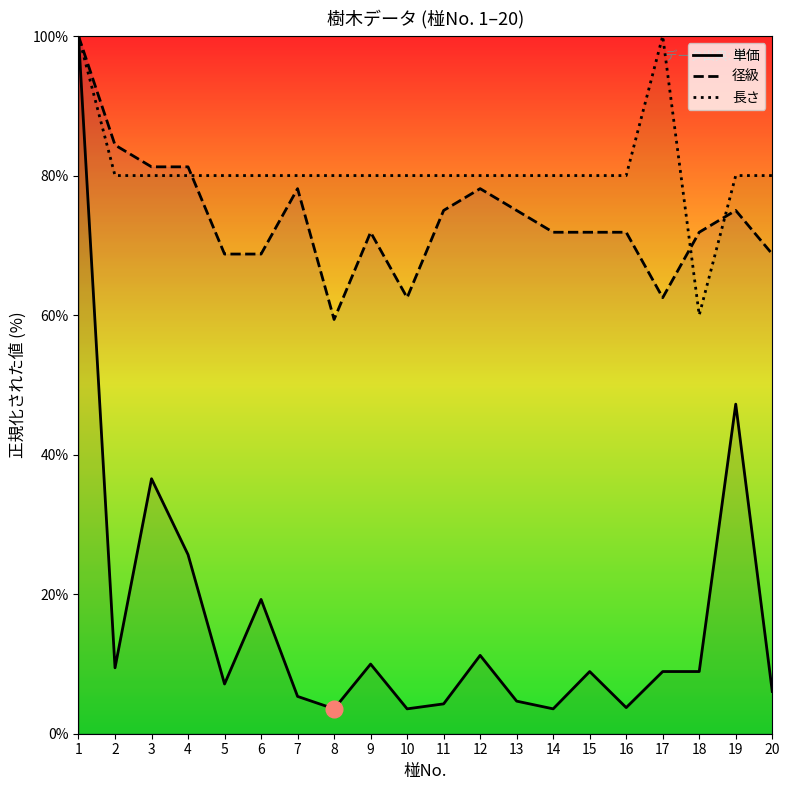

Count the number of categories in the chart.

20